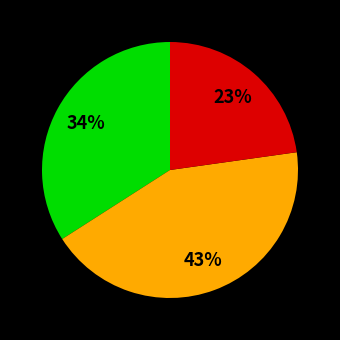

To the nearest percent, what is the average slice percentage?

33%